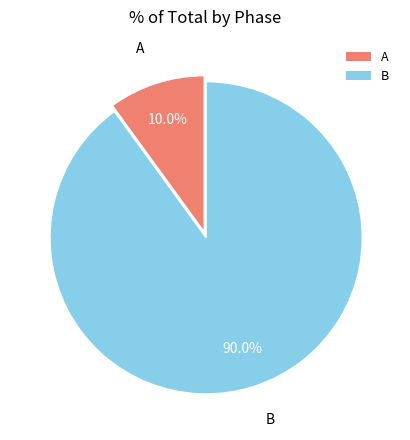

Does B represent more than half of the total?

Yes